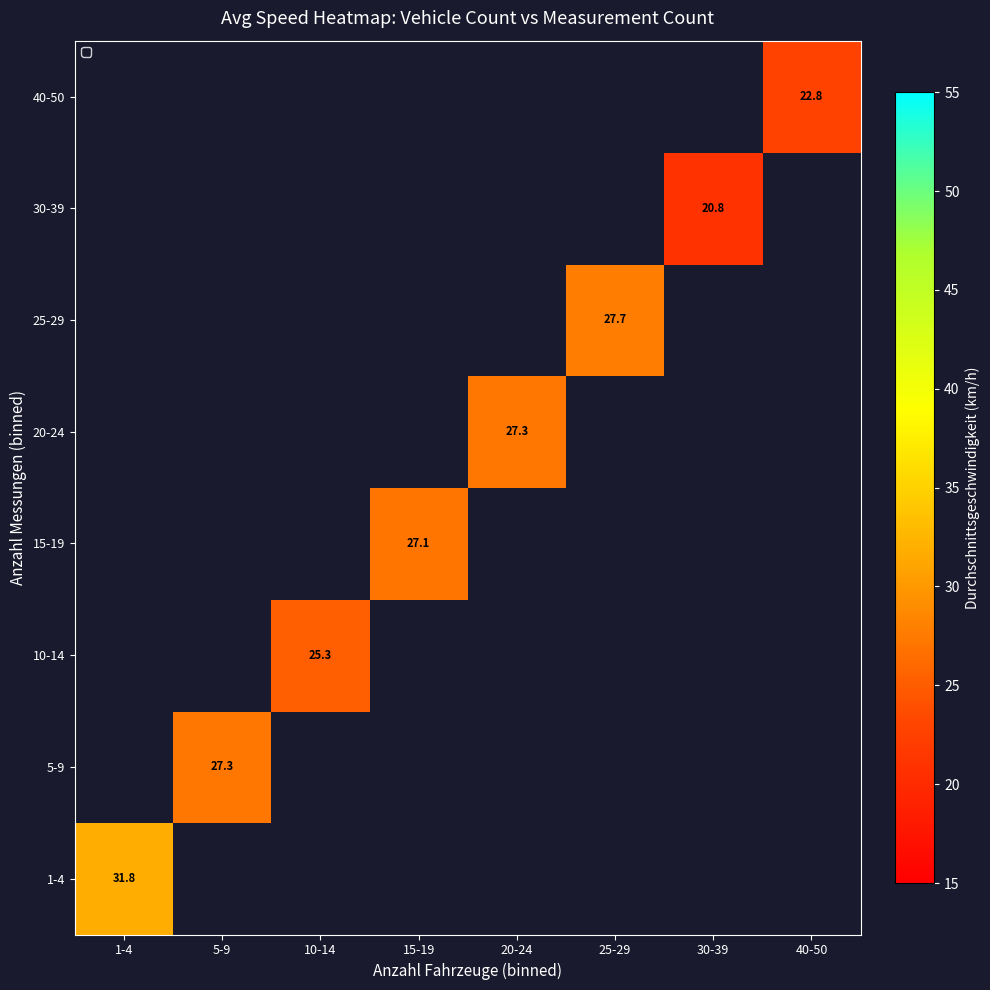

What is the greatest value displayed?

31.8